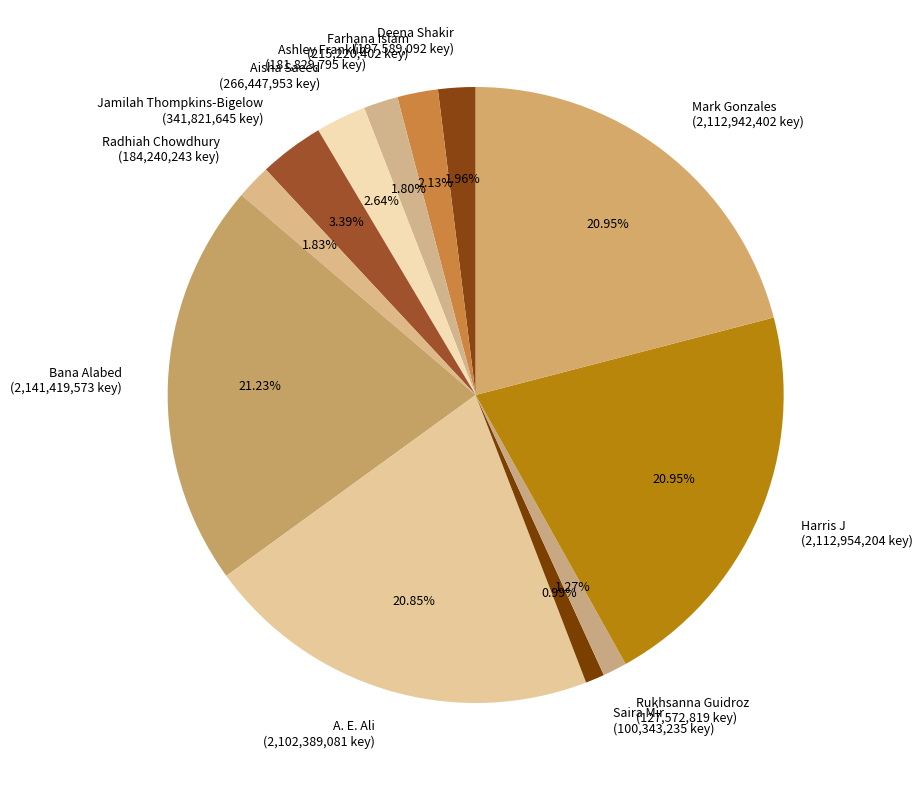

Is the sum of Aisha Saeed (266,447,953 key) and Deena Shakir (197,589,092 key) greater than half?

No